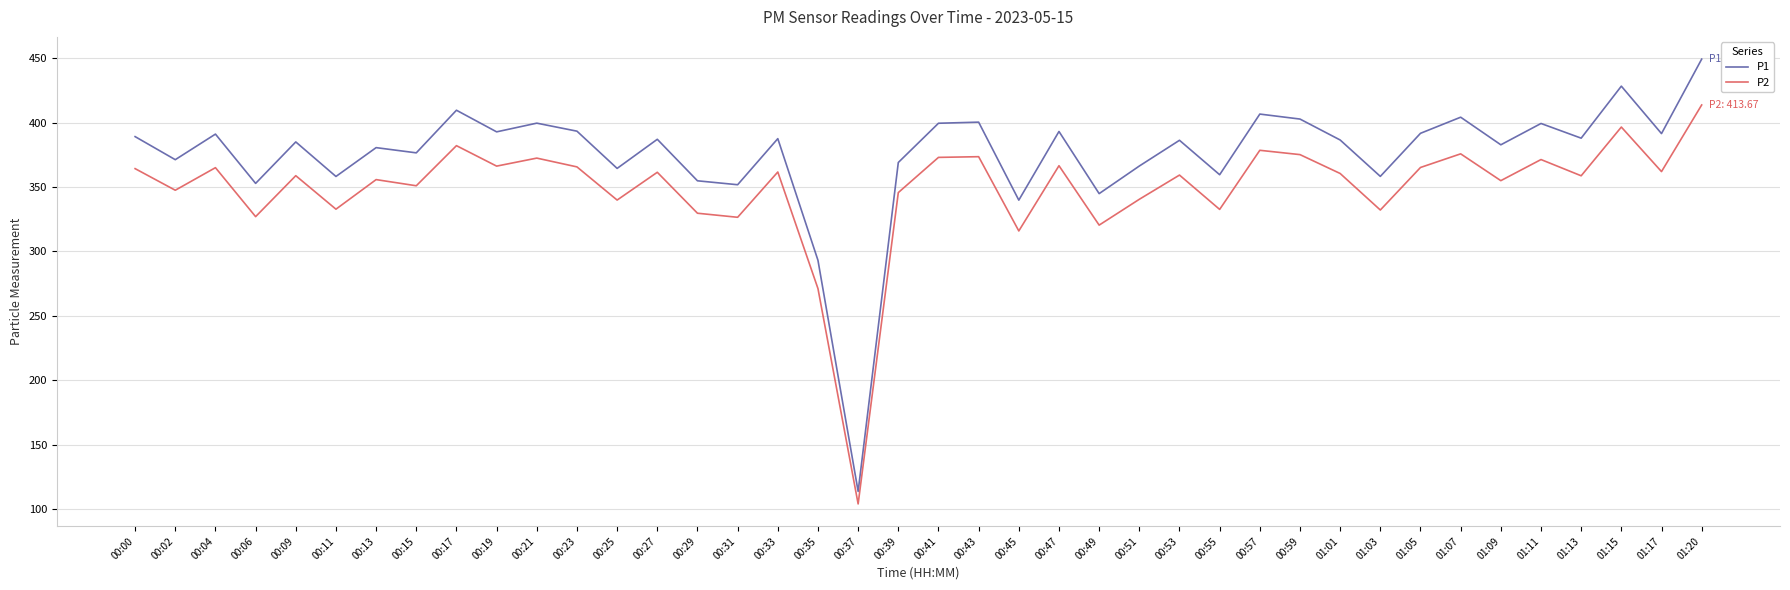

What position from the right is 00:00?

40